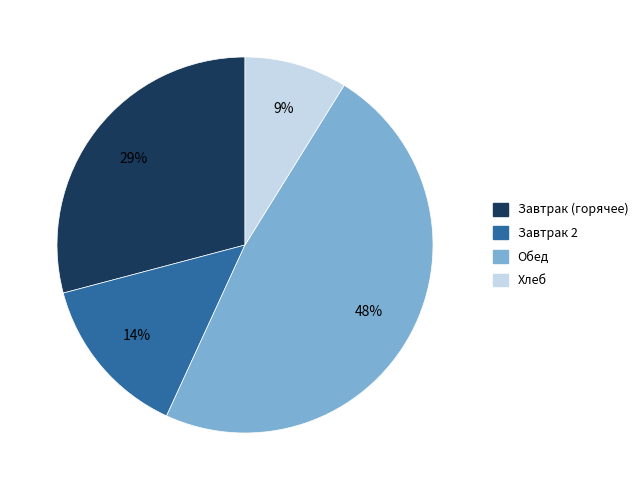

To the nearest percent, what is the difference between the Обед and Хлеб slice percentages?

39%